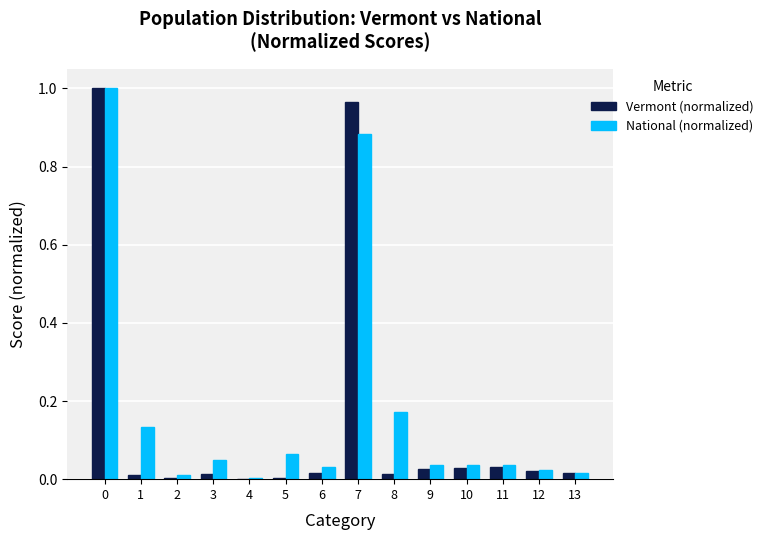

What is the total value across all series at 0?

2.0